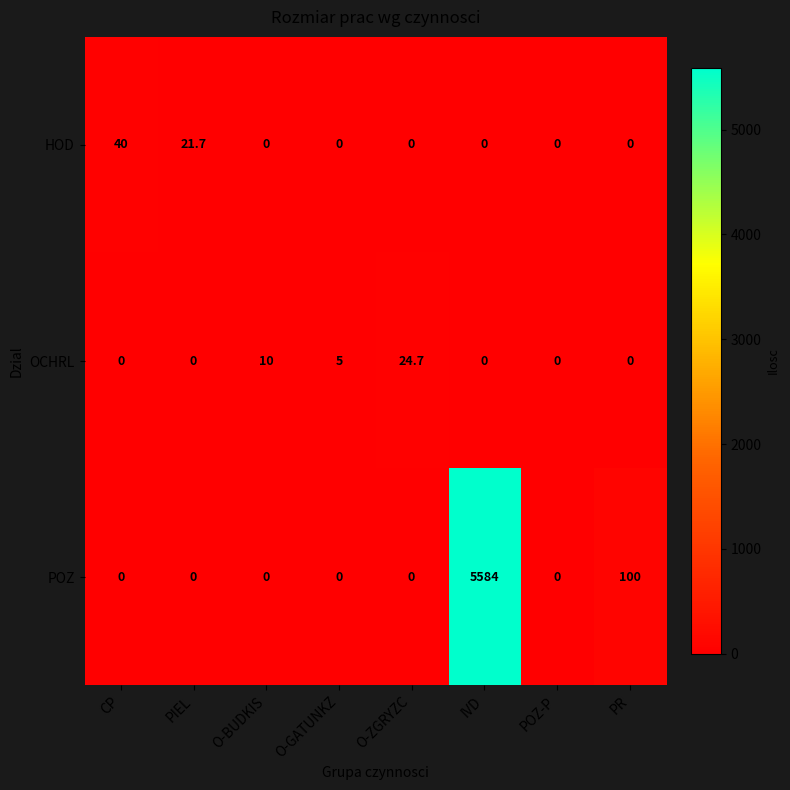

What is the greatest value displayed?

5584.0